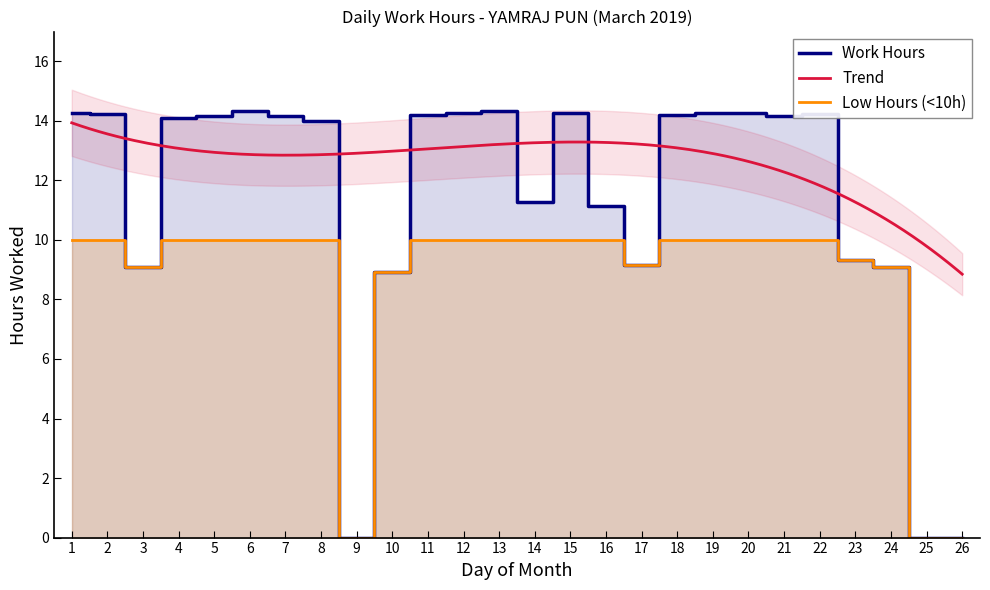

What value does the data have at 4?

14.1